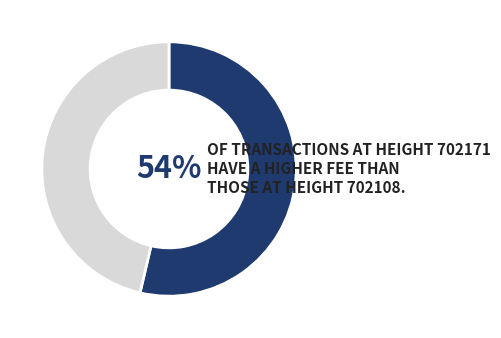

How many slices are in this pie chart?

2